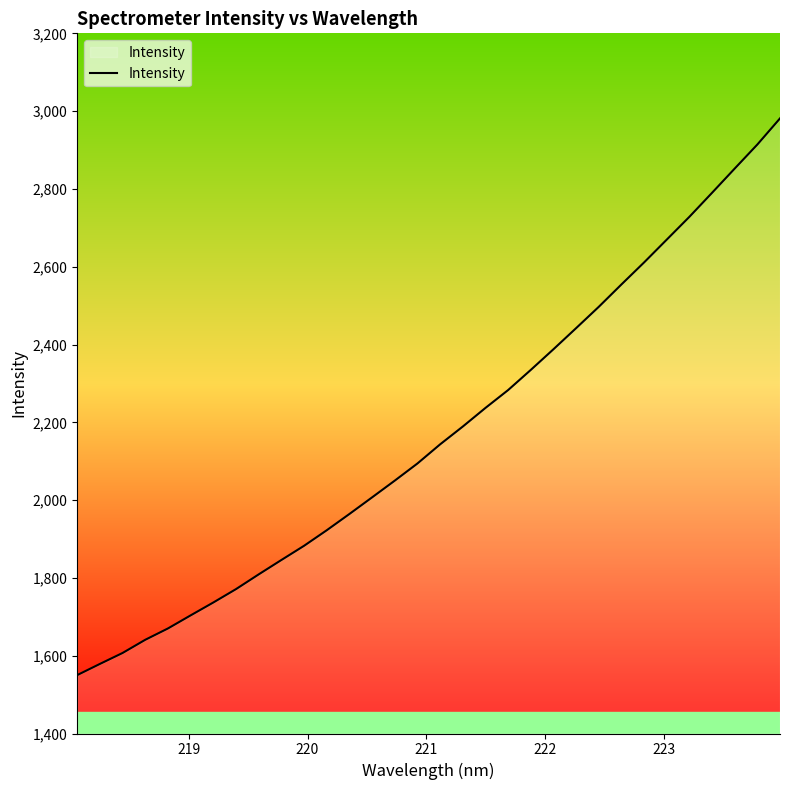

What is the difference between the maximum and minimum values?

1431.2